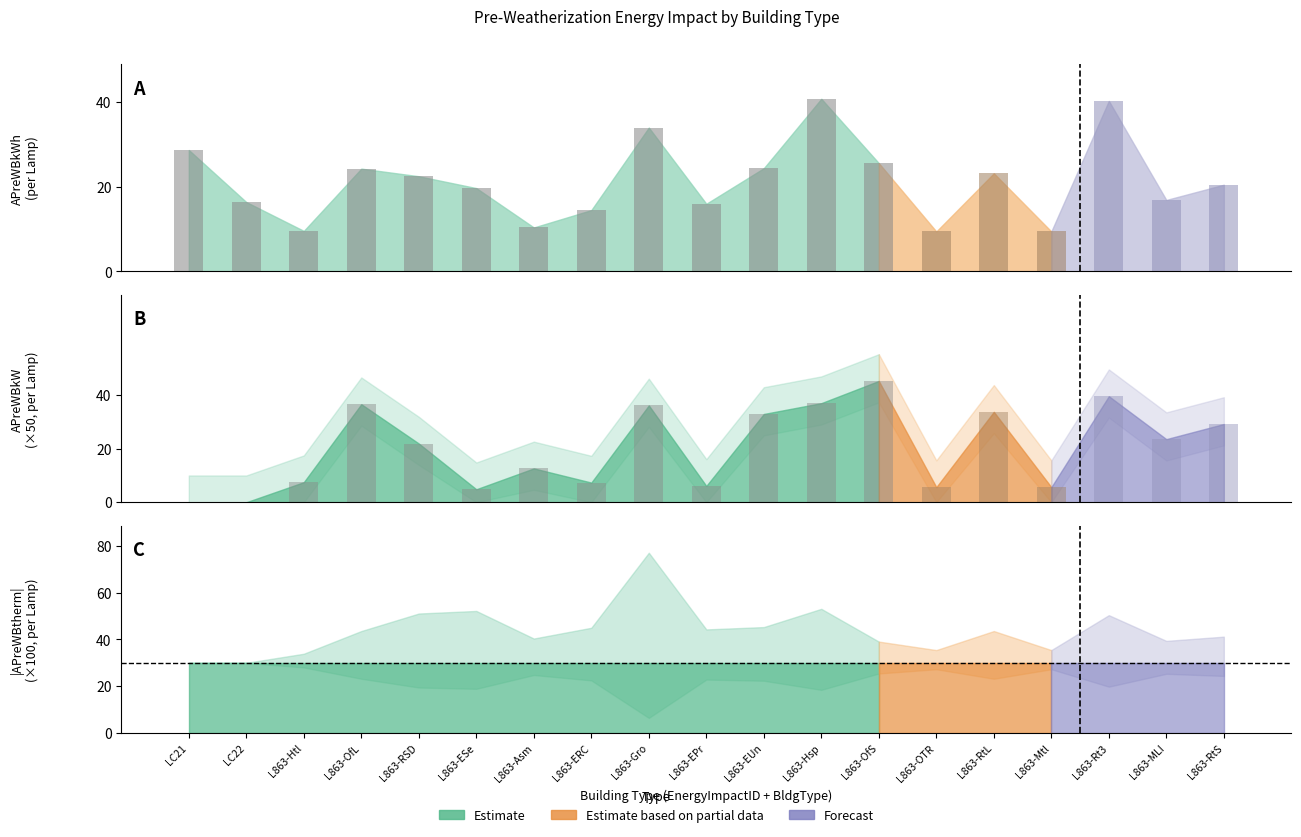

At which label is APreWBkWh closest to 25?

L863-EUn